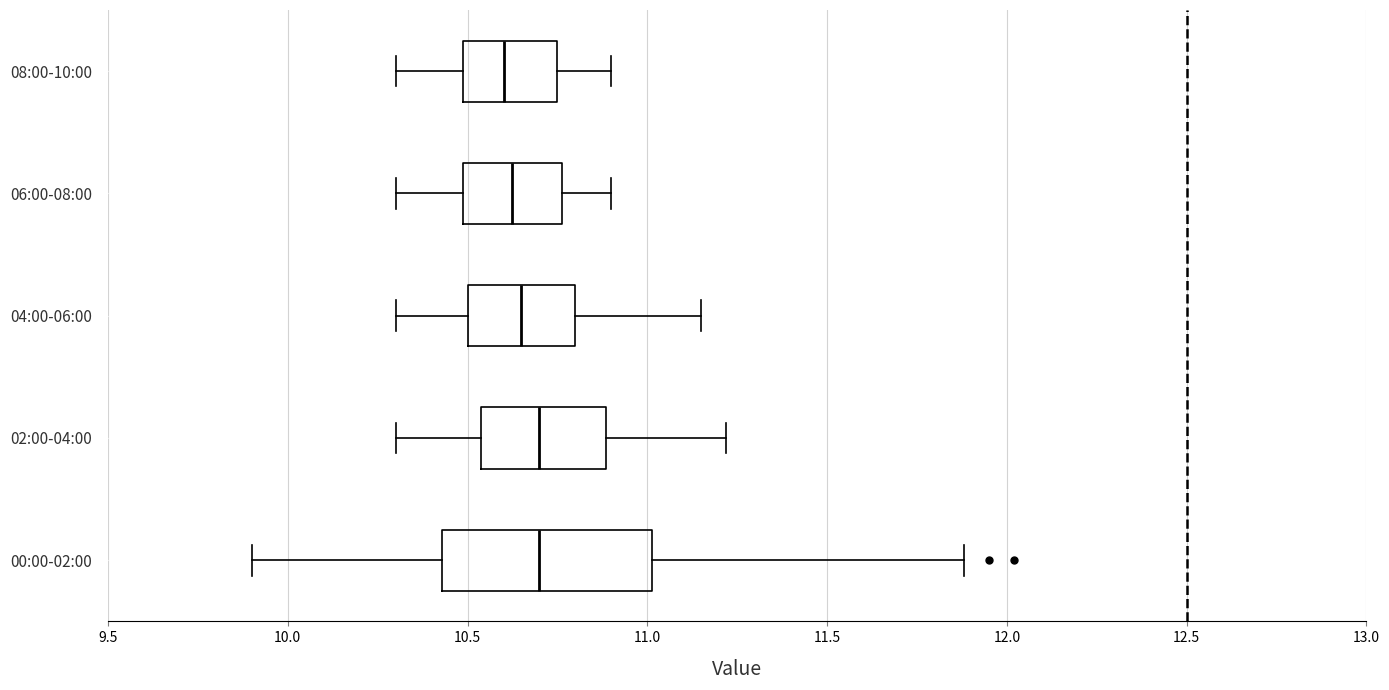

Reading bottom to top, read every box against the x-axis: the position of its median line, the range the box covers, and the ends of its whiskers. The values are not printed on the chart, so give them approximately, as read against the axis.

00:00-02:00: median 10.70, box 10.45 to 11.00, whiskers 9.90 to 11.90
02:00-04:00: median 10.70, box 10.55 to 10.90, whiskers 10.30 to 11.20
04:00-06:00: median 10.65, box 10.50 to 10.80, whiskers 10.30 to 11.15
06:00-08:00: median 10.65, box 10.50 to 10.75, whiskers 10.30 to 10.90
08:00-10:00: median 10.60, box 10.50 to 10.75, whiskers 10.30 to 10.90